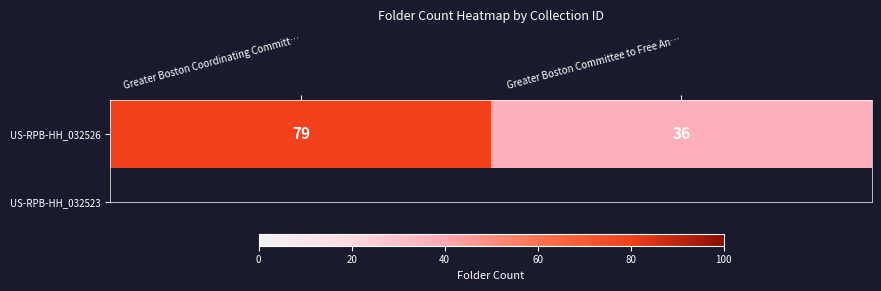

What is the maximum value shown in the chart?

79